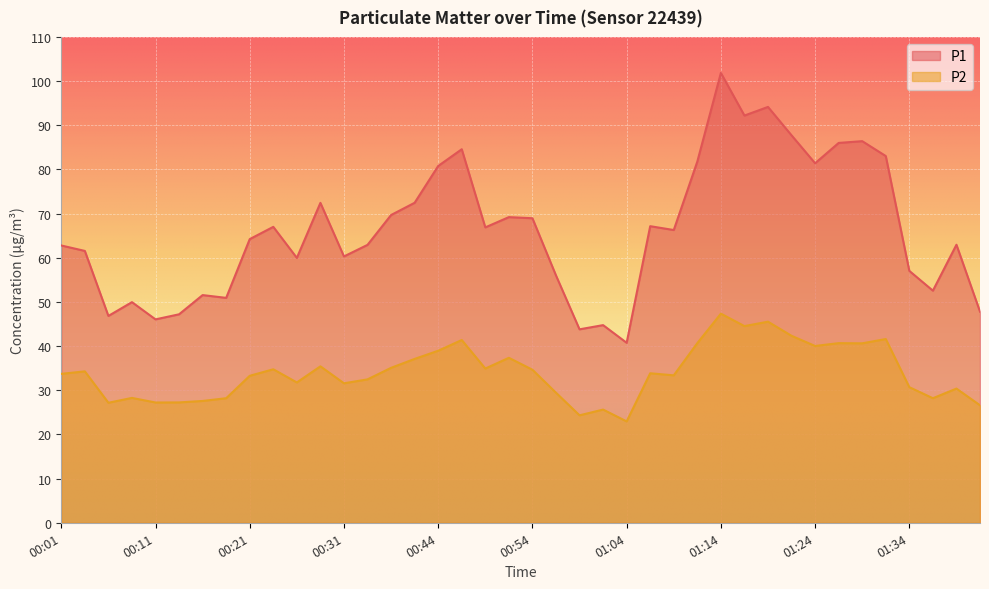

Is it true that P2 equals 34.6 at 00:54?

True